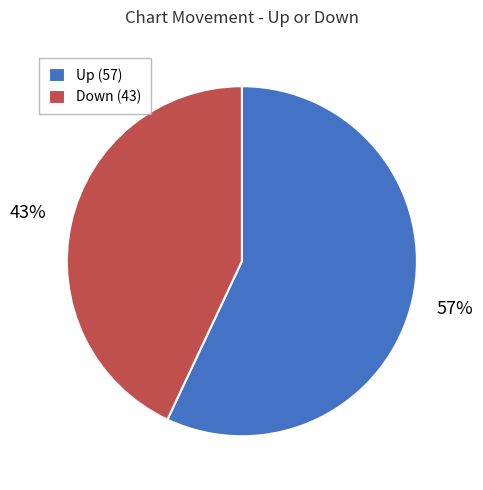

How many segments does this pie chart have?

2